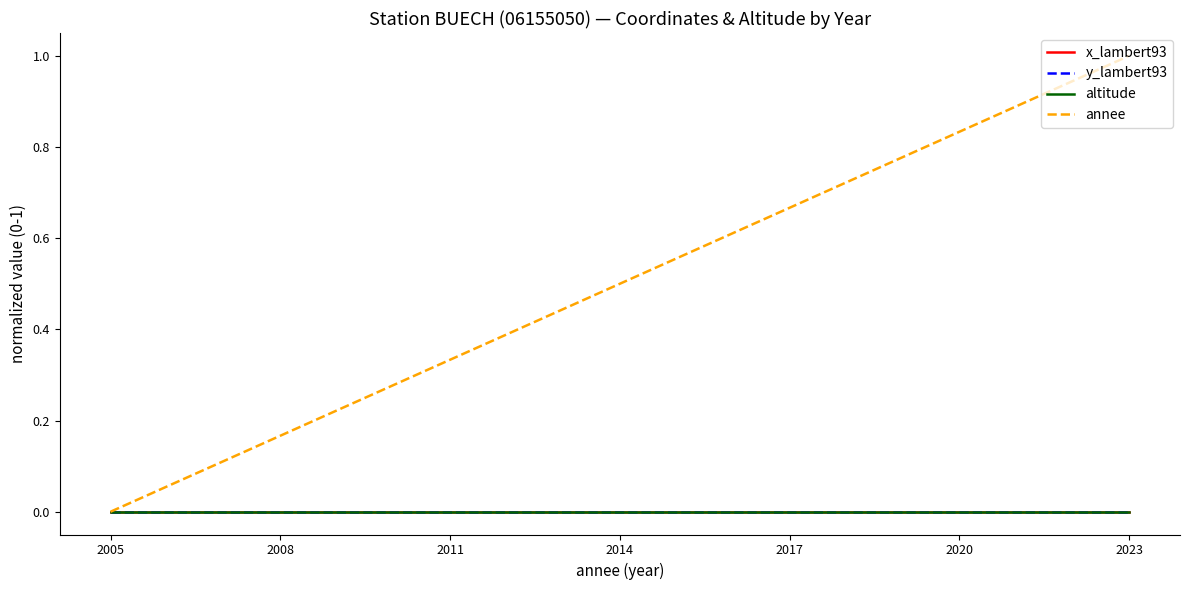

Does the chart display data point markers on the line(s)?

No